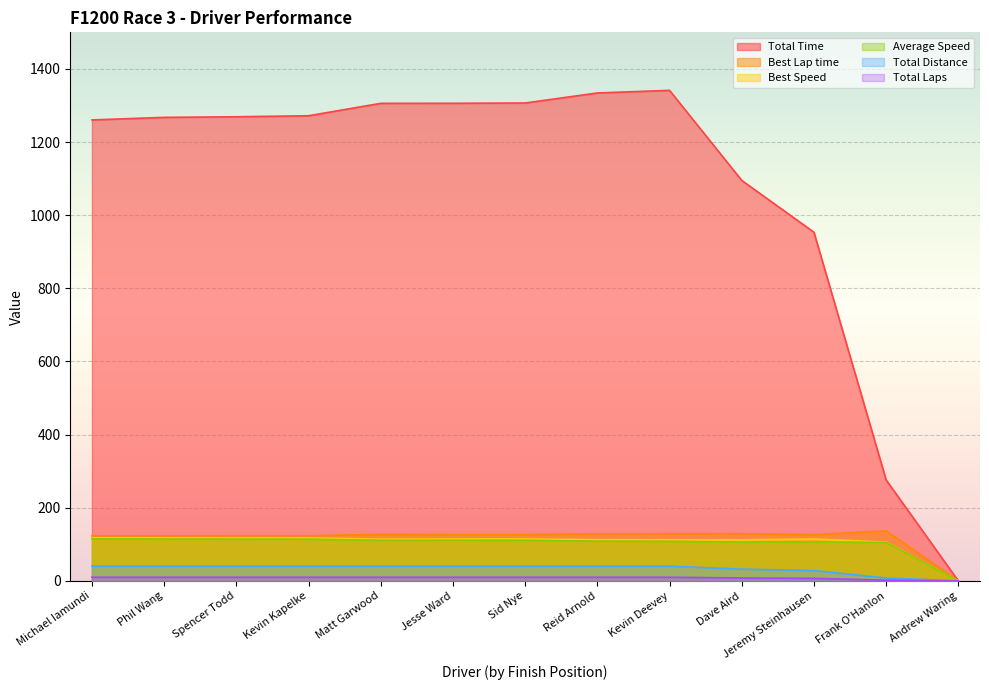

Rank the series by their maximum value, from lowest to highest.

Total Laps, Total Distance, Average Speed, Best Speed, Best Lap time, Total Time